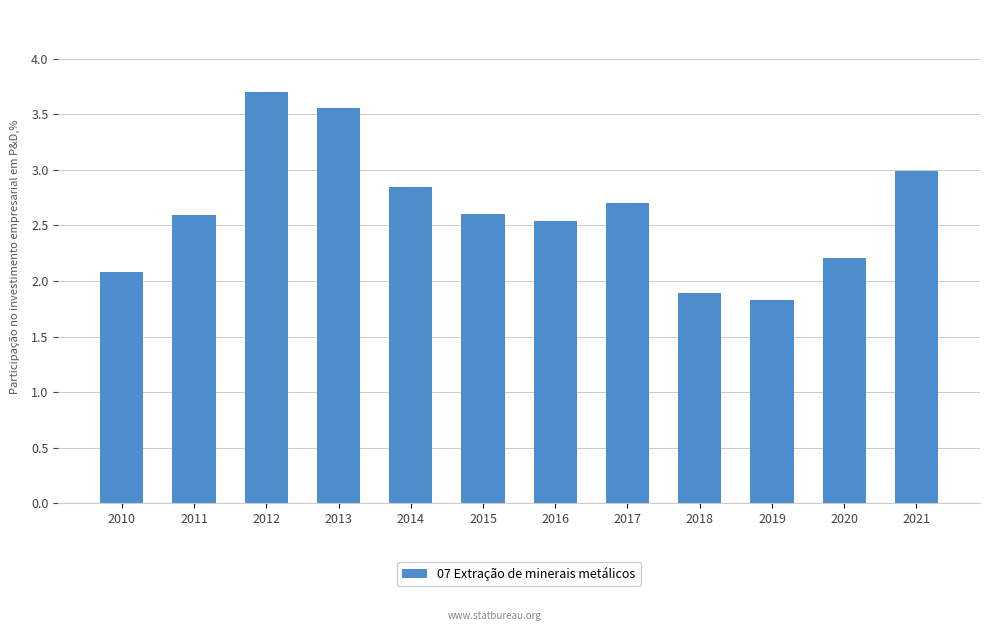

True or false: the data shows 1.3 at 2018.

False